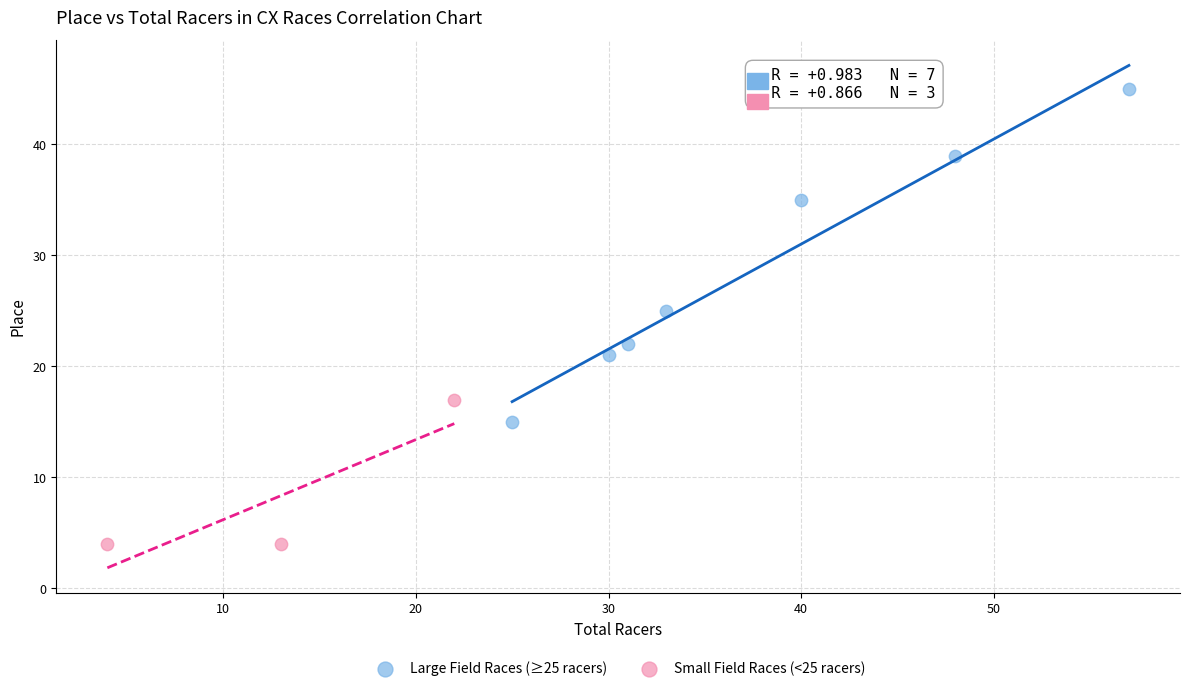

Which series reaches the maximum Y coordinate?

Large Field Races (≥25 racers)